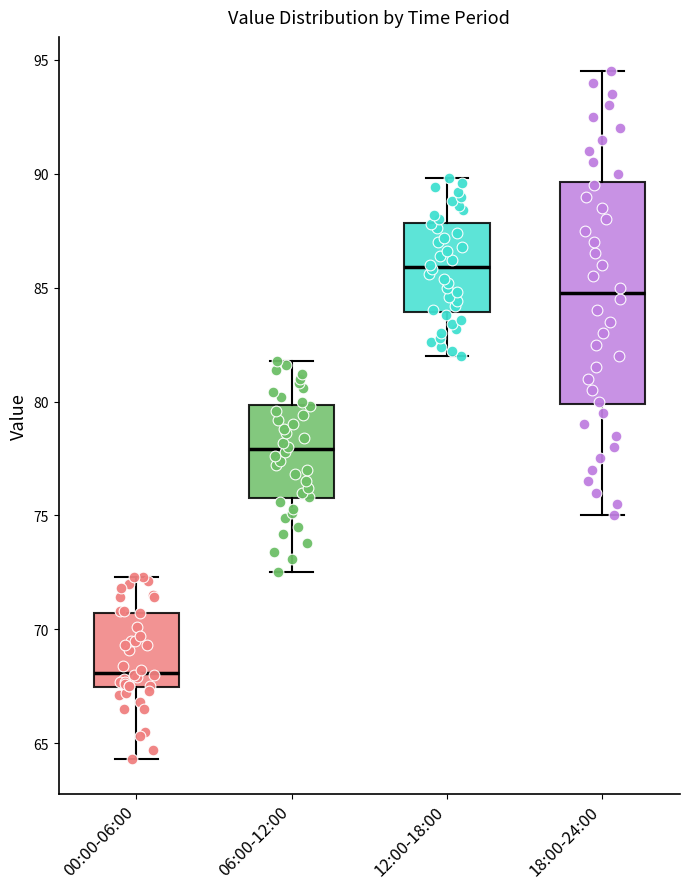

Which box is the tallest, from its lower edge to its upper edge?

18:00-24:00